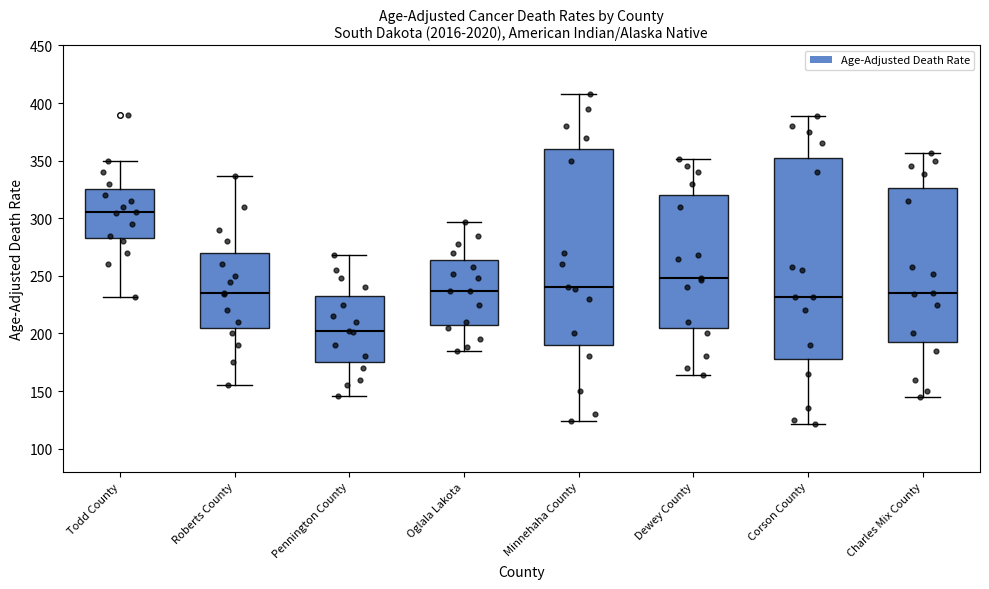

Reading left to right, transcribe this box plot: for each box, give where its median line is, the range the box spans, and where its two whiskers end, as read against the y-axis. The values are not printed on the chart, so give them approximately, as read against the axis.

Todd County: median 305, box 285 to 325, whiskers 230 to 350
Roberts County: median 235, box 205 to 270, whiskers 155 to 335
Pennington County: median 200, box 175 to 235, whiskers 145 to 270
Oglala Lakota: median 235, box 210 to 265, whiskers 185 to 295
Minnehaha County: median 240, box 190 to 360, whiskers 125 to 410
Dewey County: median 250, box 205 to 320, whiskers 165 to 350
Corson County: median 230, box 180 to 355, whiskers 120 to 390
Charles Mix County: median 235, box 195 to 325, whiskers 145 to 355